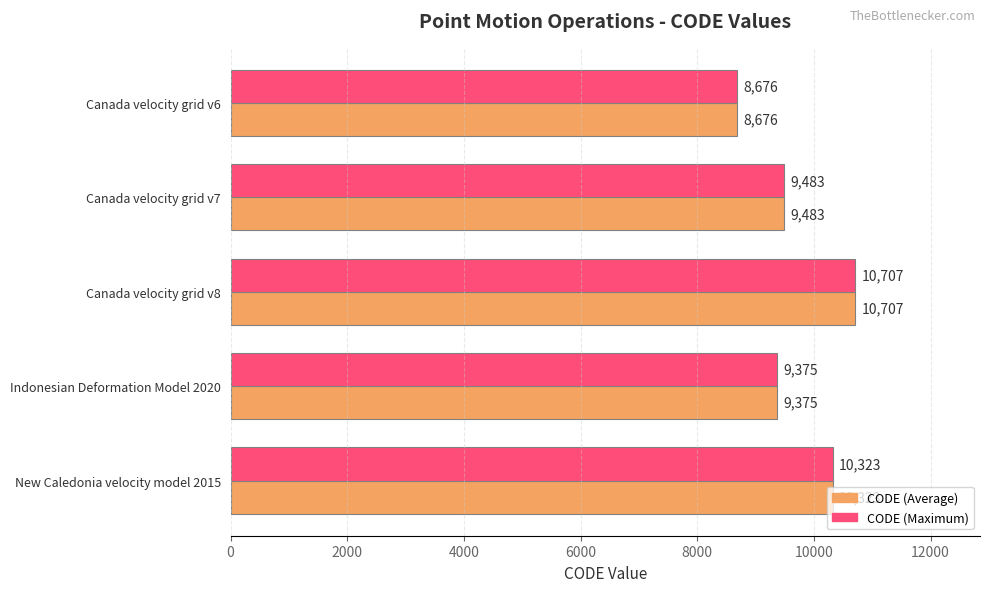

At which category does the chart reach its peak across all series?

Canada velocity grid v8